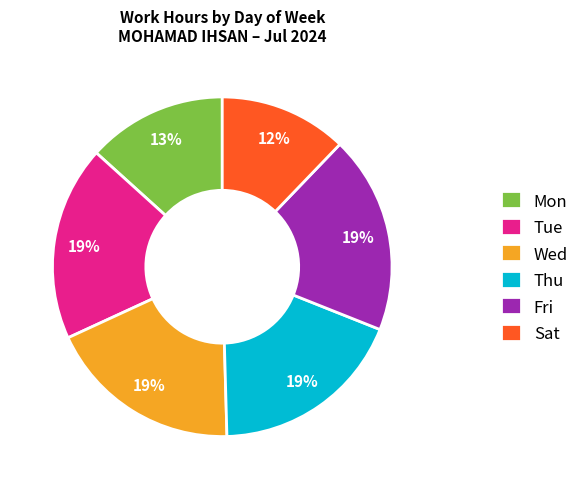

To the nearest percent, what is the difference between the largest and smallest slice percentages?

7%